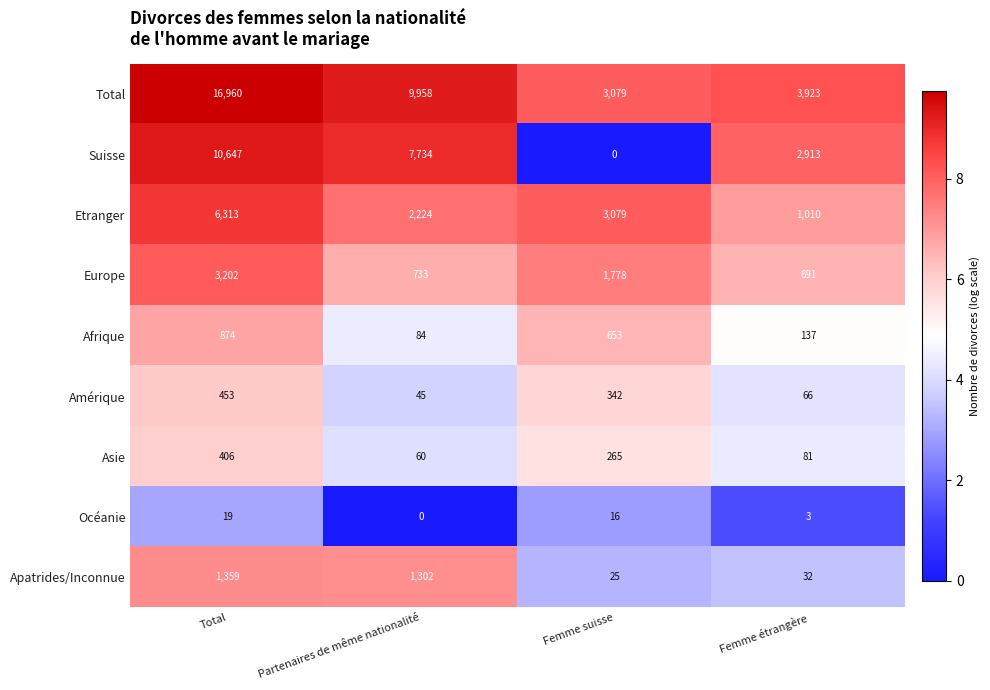

What is the difference between the Apatrides/Inconnue values at Total and Partenaires de même nationalité?

57